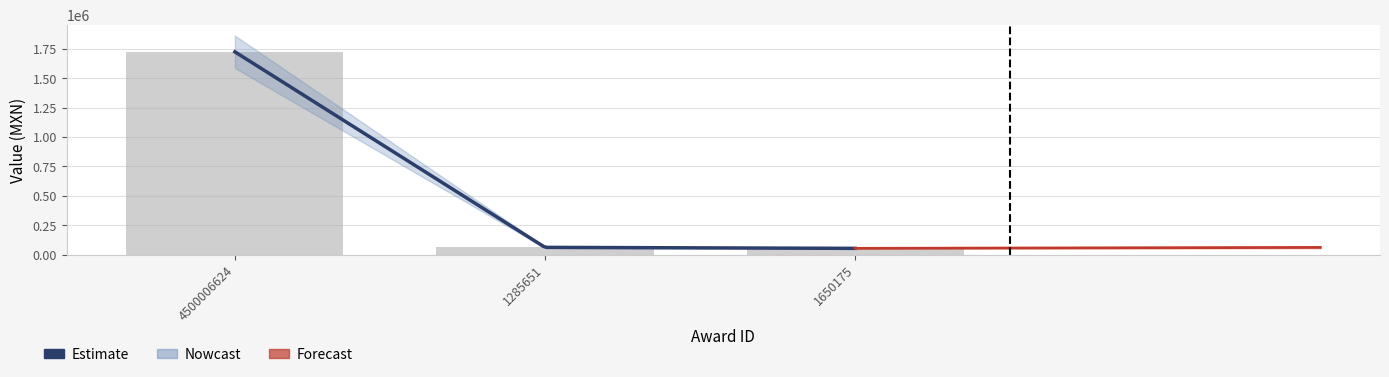

The chart shows a value of 1724697.8 at 4500006624. True or false?

True